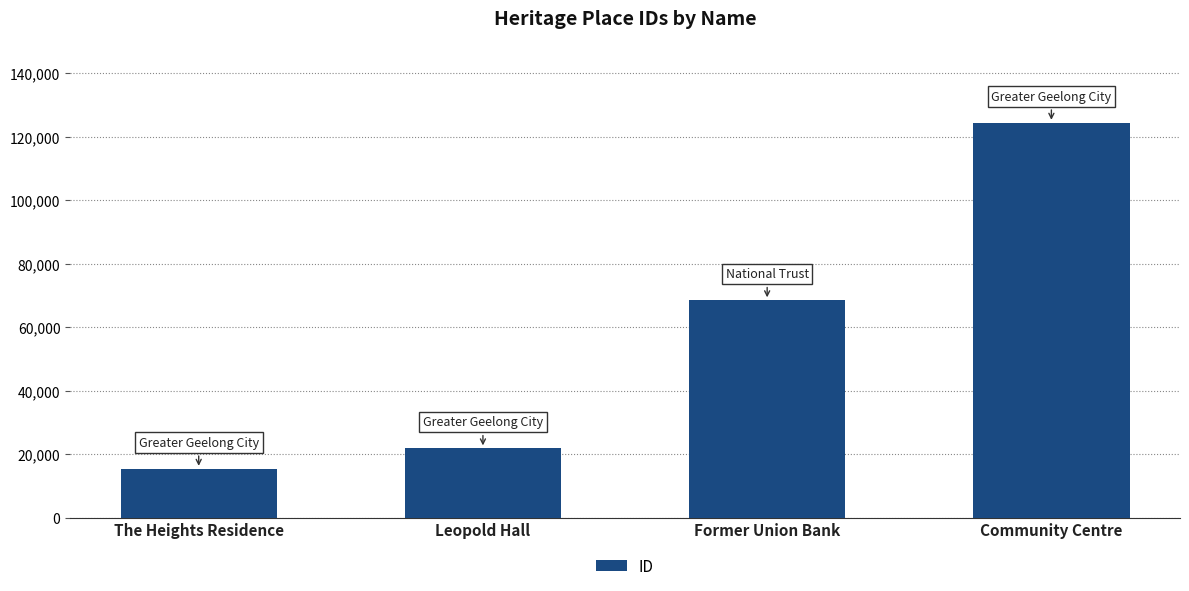

What position from the right is The Heights Residence?

4